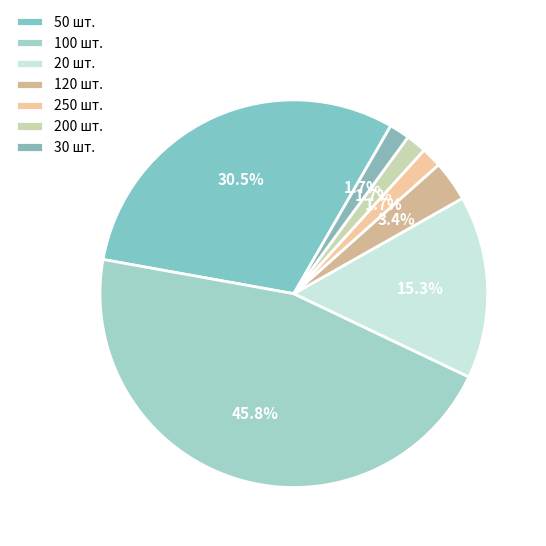

To the nearest percent, what is the difference between the largest and smallest slice percentages?

44%